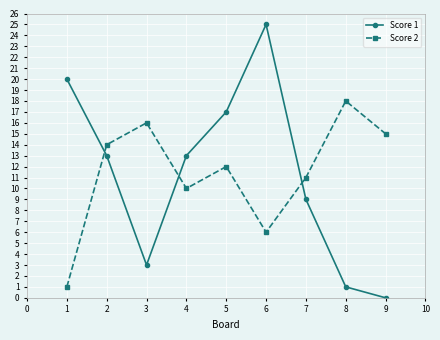

Which series changed the most between 1 and 2?

Score 2